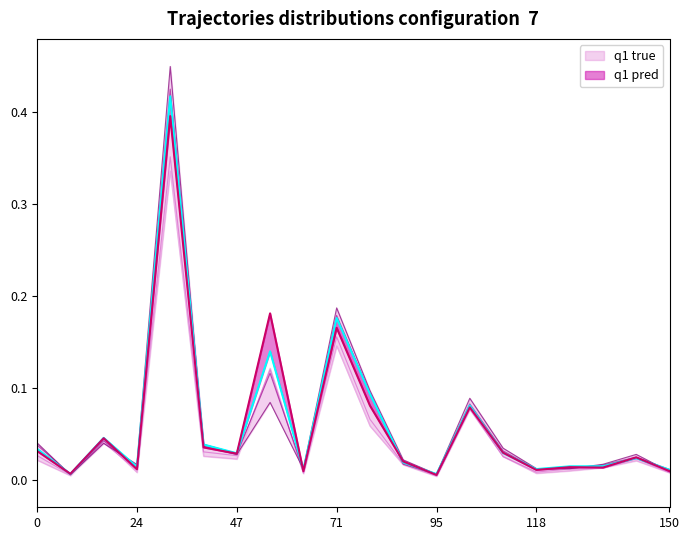

True or false: q1 pred and q1 true cross at least once.

True